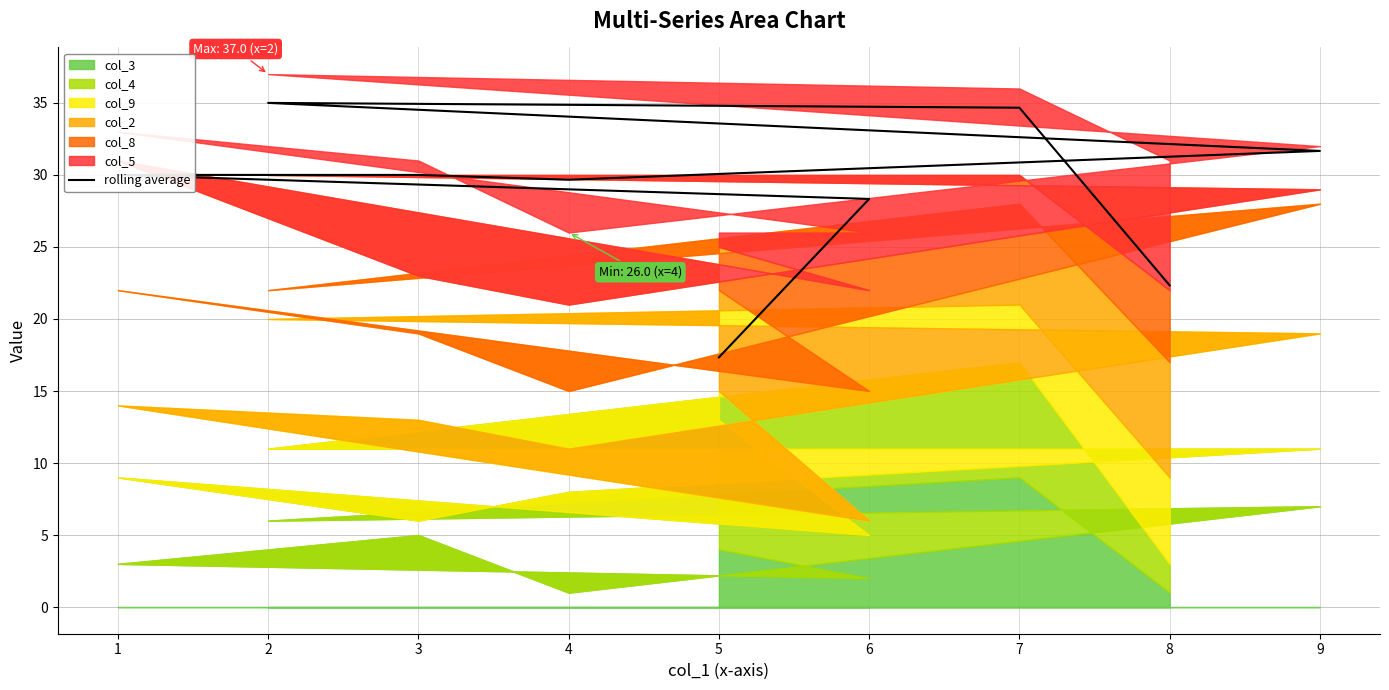

Reading left to right, list all the values displayed in this chart.

8=22.3	7=34.7	2=35.0	9=31.7	4=29.7	3=30.0	1=30.0	6=28.3	5=17.3